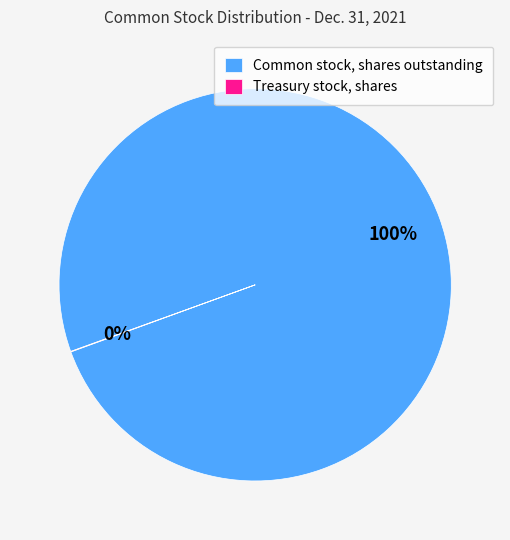

To the nearest percent, what portion does Common stock, shares outstanding represent?

100%